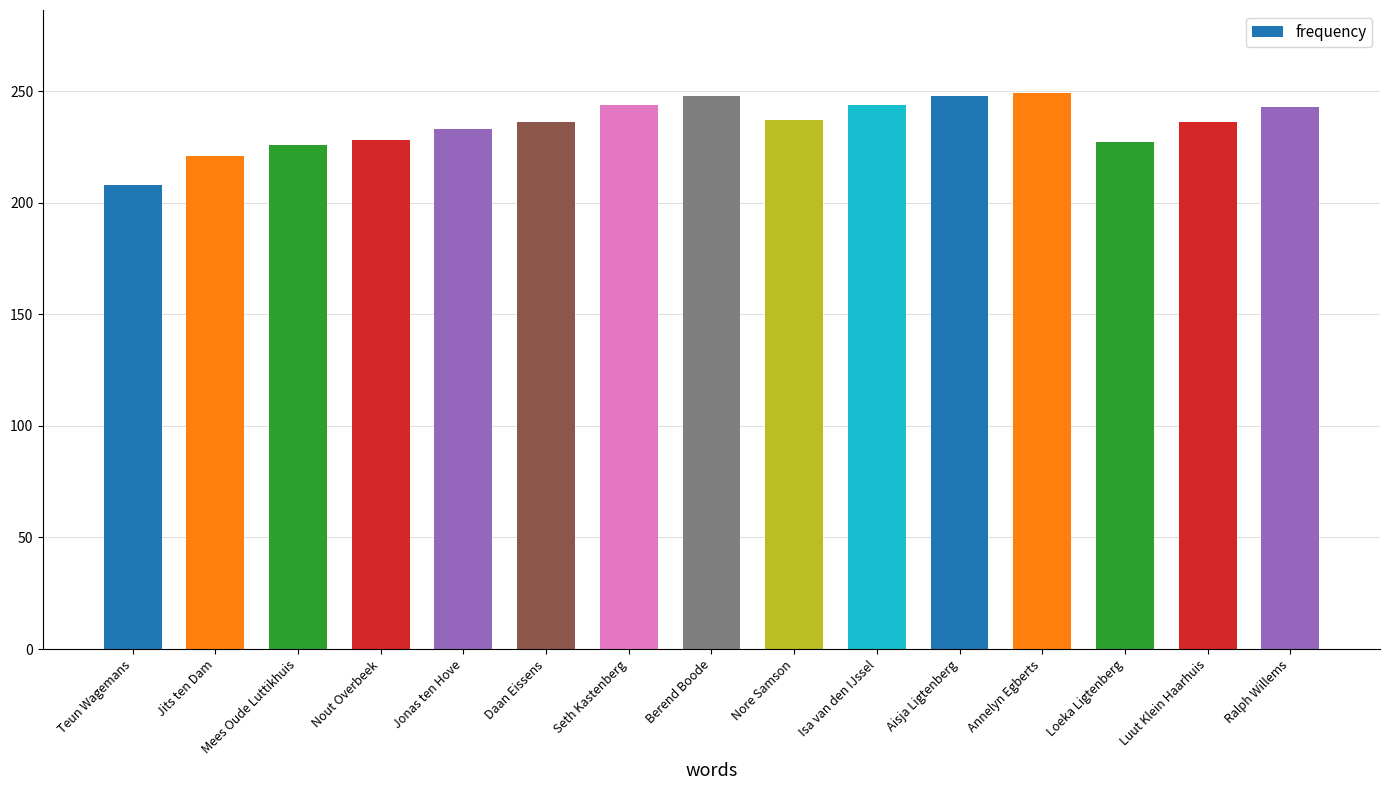

Approximately how many times larger is the value at Isa van den IJssel compared to Teun Wagemans?

1.2